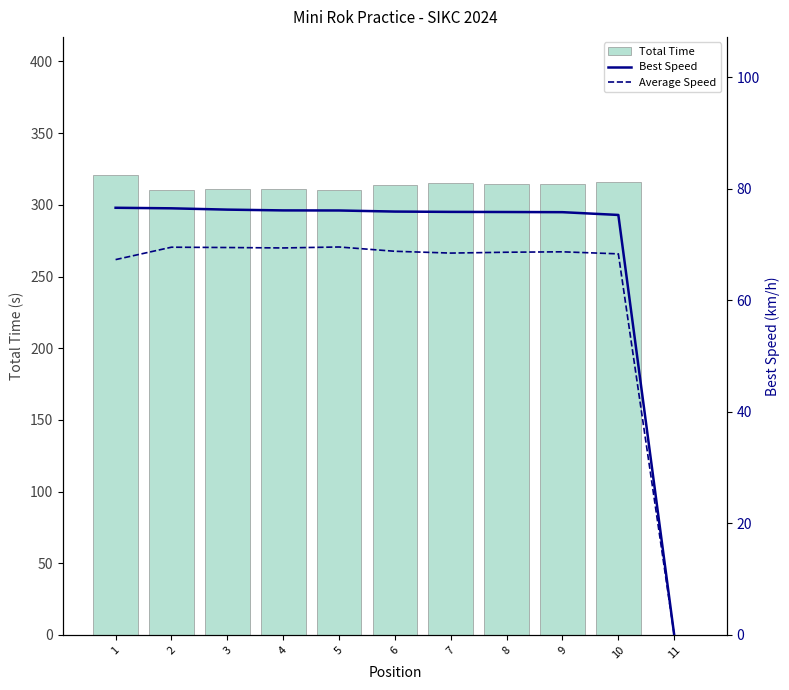

What is the sum of the Average Speed values at 9 and 3?

138.2